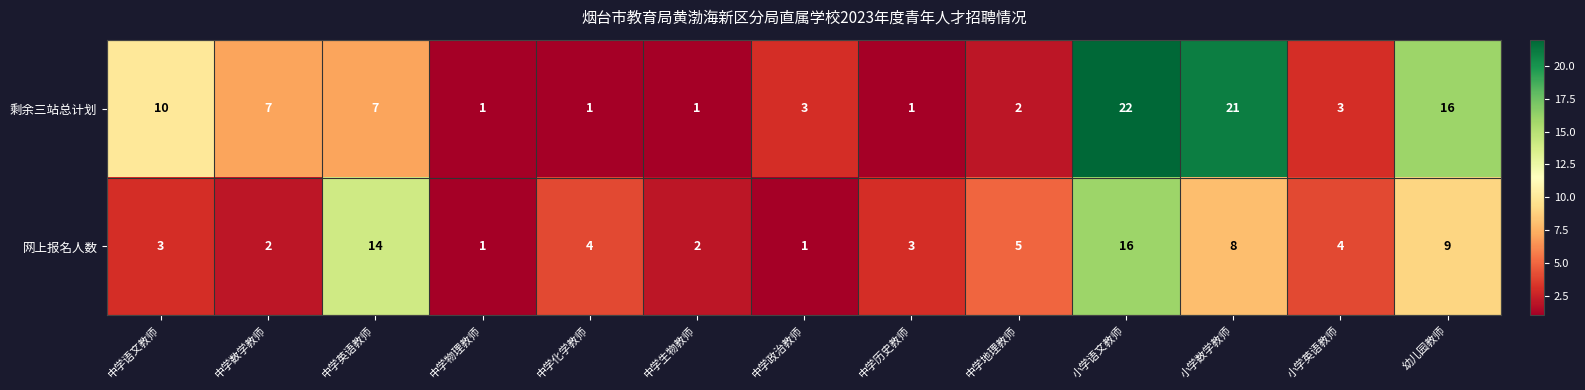

Reading left to right, list all the values displayed in this chart.

剩余三站总计划: 中学语文教师=10	中学数学教师=7	中学英语教师=7	中学物理教师=1	中学化学教师=1	中学生物教师=1	中学政治教师=3	中学历史教师=1	中学地理教师=2	小学语文教师=22	小学数学教师=21	小学英语教师=3	幼儿园教师=16
网上报名人数: 中学语文教师=3	中学数学教师=2	中学英语教师=14	中学物理教师=1	中学化学教师=4	中学生物教师=2	中学政治教师=1	中学历史教师=3	中学地理教师=5	小学语文教师=16	小学数学教师=8	小学英语教师=4	幼儿园教师=9